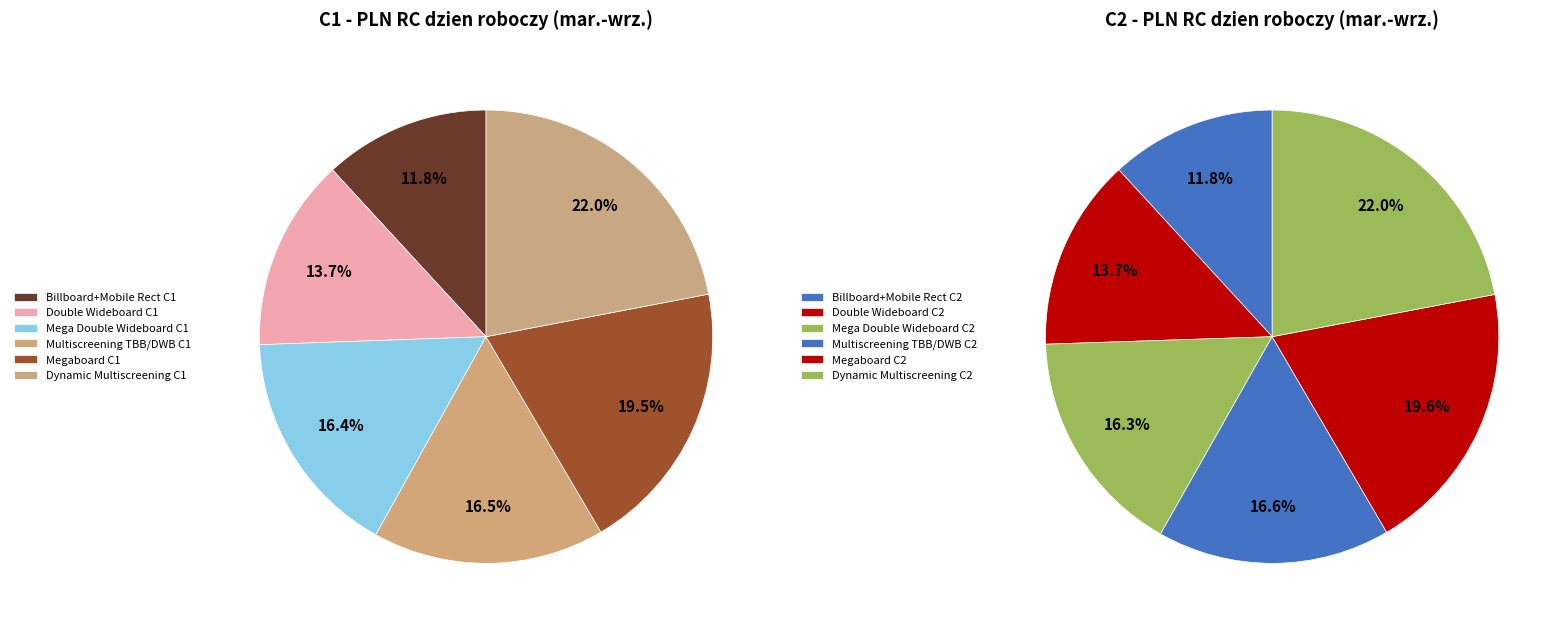

Is there a majority slice in this chart?

No